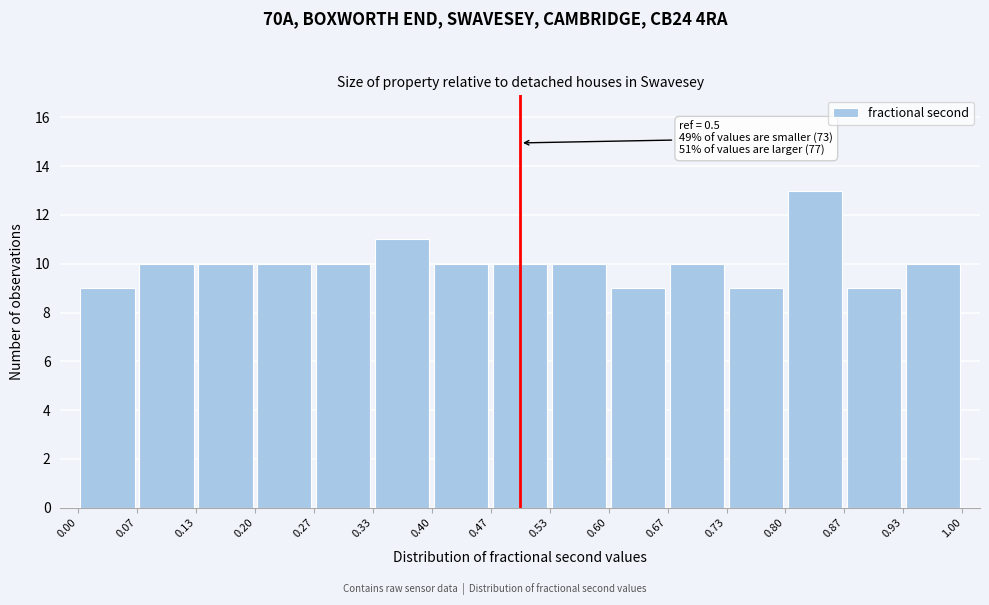

Which range on the x-axis has the tallest bar?

0.80 to 0.87